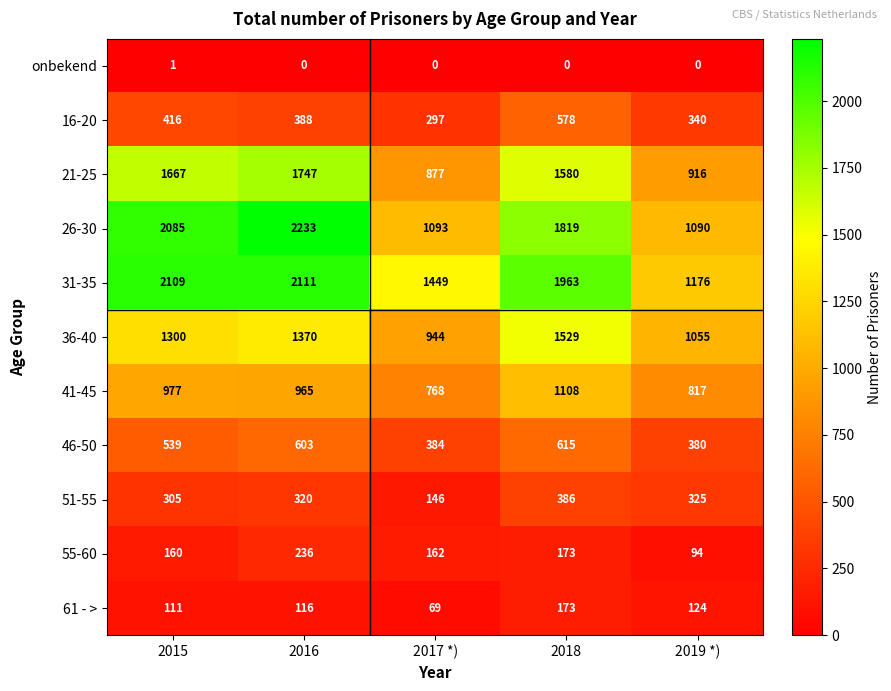

Read the 26-30 value at 2018, to the nearest 100.

1800